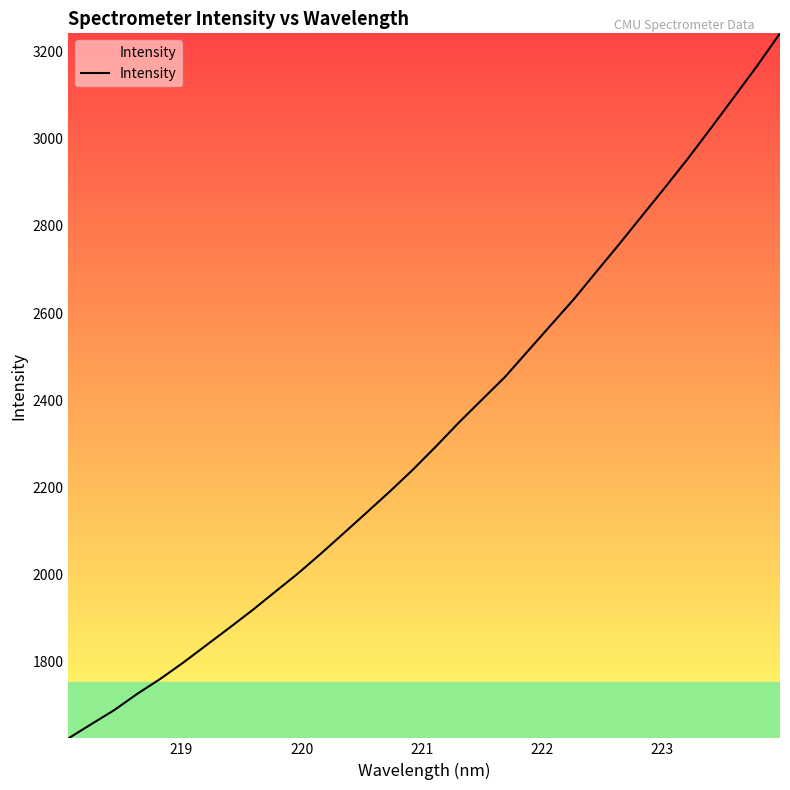

What is the difference between the second highest and minimum values?

1541.9